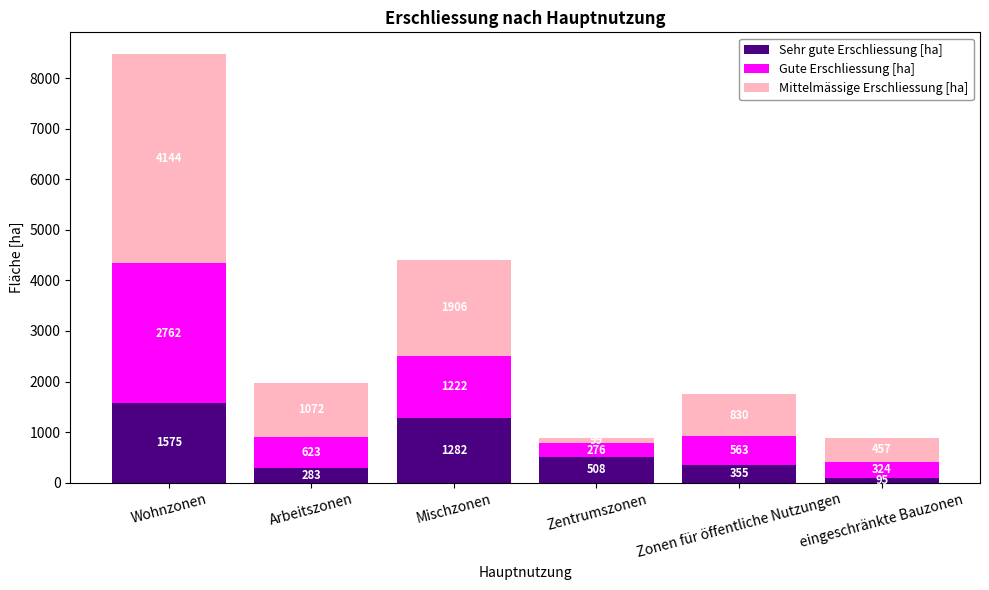

List the labels in order of Sehr gute Erschliessung [ha] value, largest first.

Wohnzonen, Mischzonen, Zentrumszonen, Zonen für öffentliche Nutzungen, Arbeitszonen, eingeschränkte Bauzonen